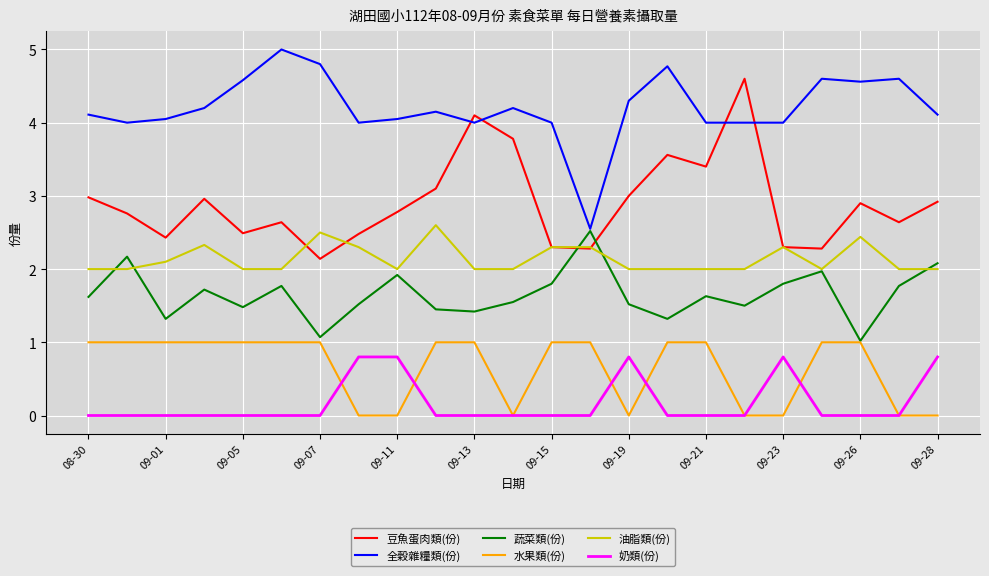

What is the maximum value shown in the chart?

5.0